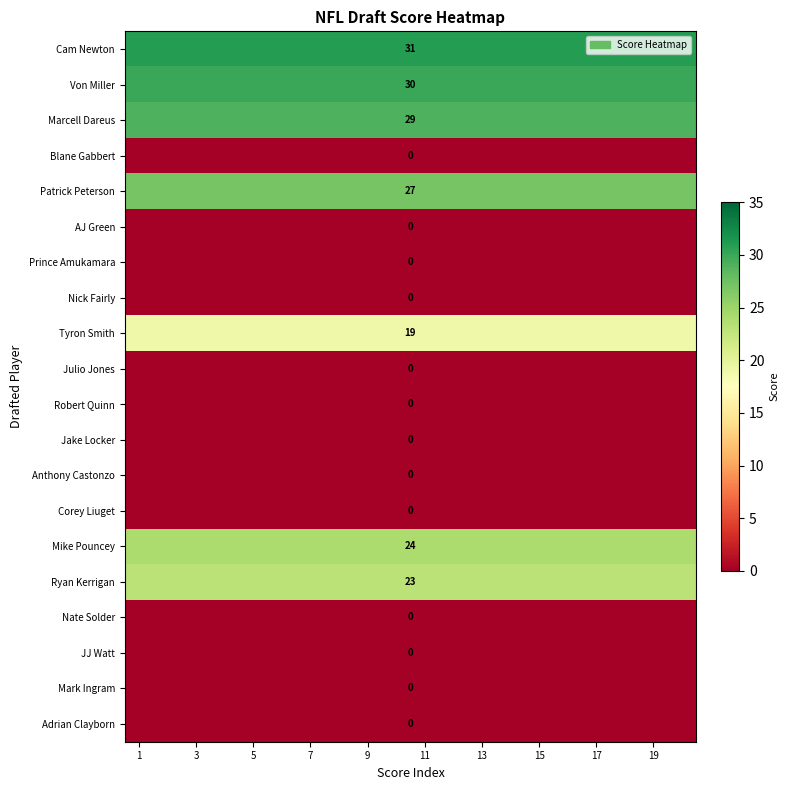

Is it true that Mike Pouncey equals 38 at 9?

False